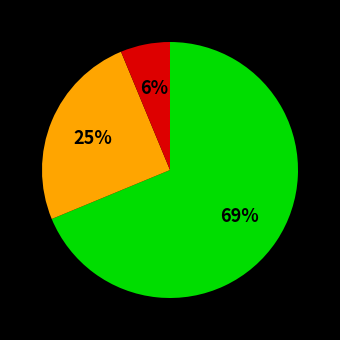

Does any single category account for the majority?

Yes